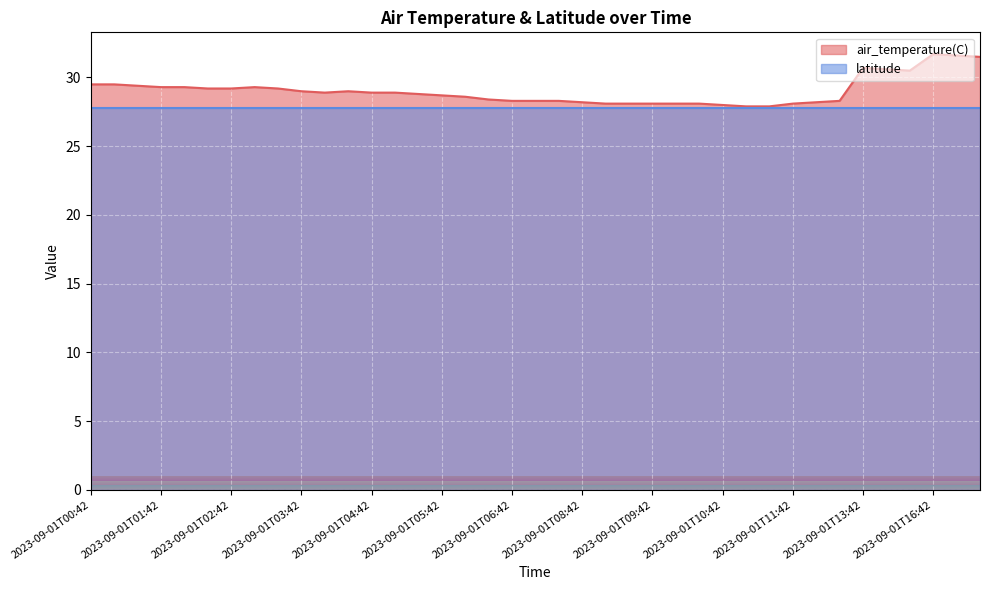

Is it true that the value at 2023-09-01T10:42 is 28.0?

True